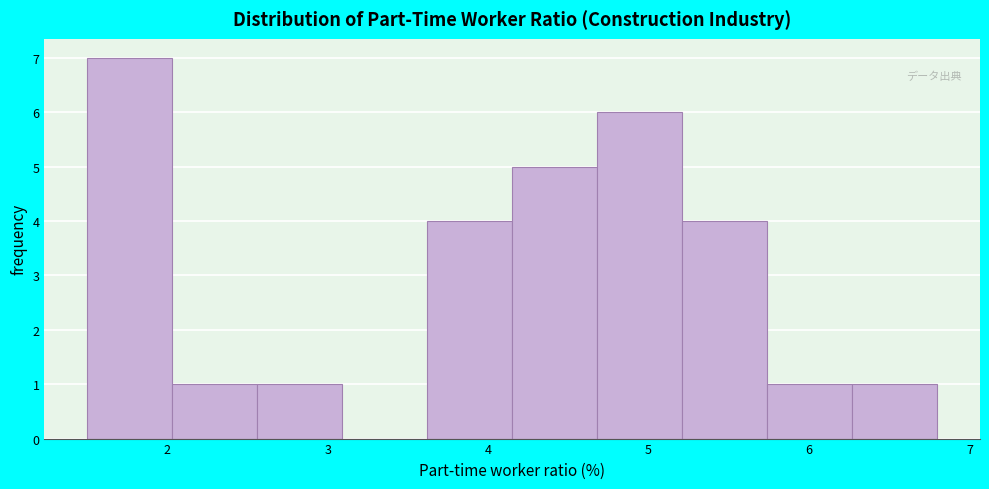

Which range on the x-axis has the tallest bar?

1.50 to 2.03